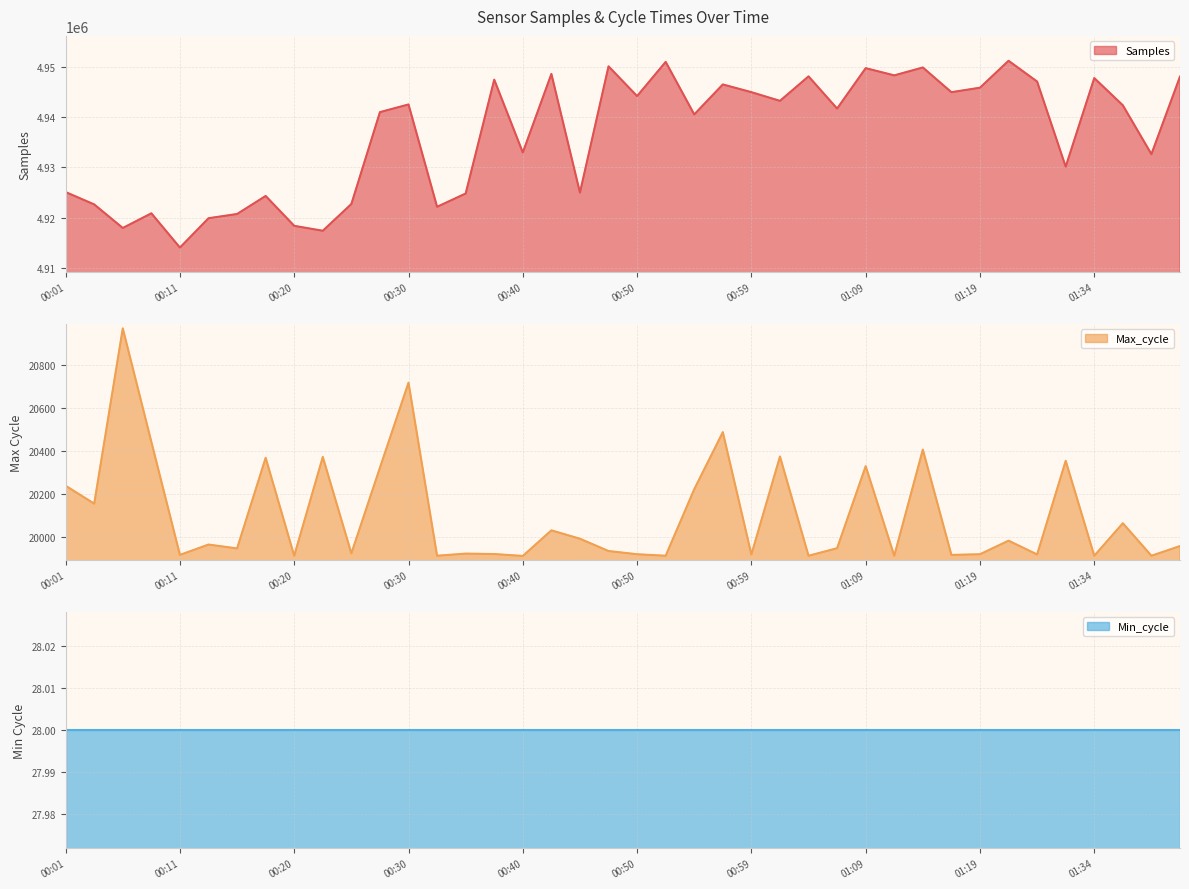

What is the sum of the Max_cycle values at 00:16 and 00:18?

40317